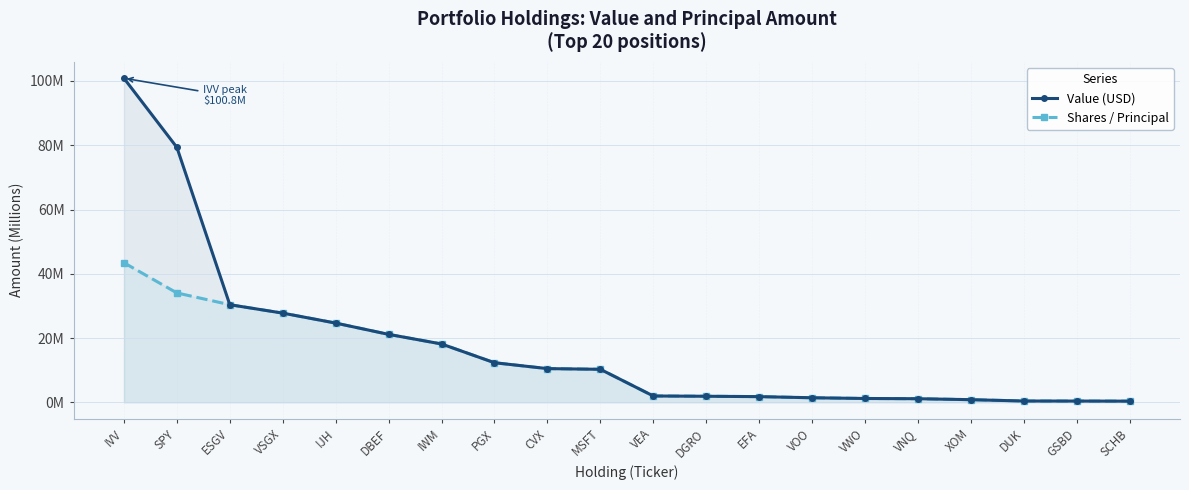

Is it true that Shares / Principal equals 2.5 at EFA?

False